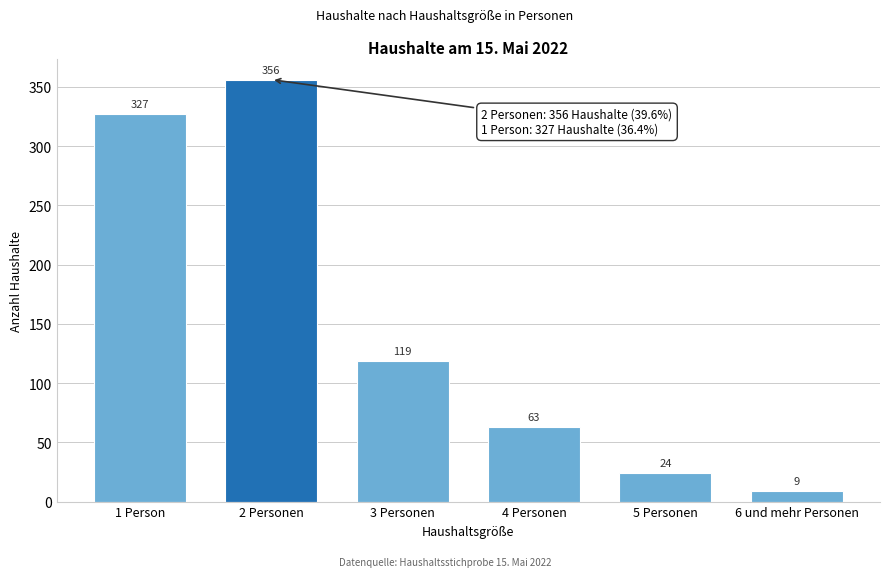

Reading left to right, list all the values displayed in this chart.

1 Person=327	2 Personen=356	3 Personen=119	4 Personen=63	5 Personen=24	6 und mehr Personen=9